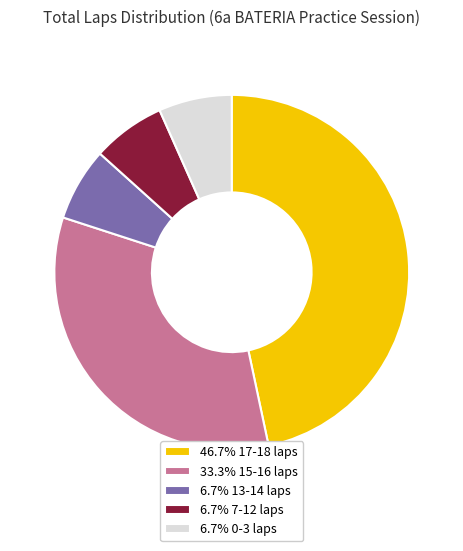

Count the number of slices in the pie.

5